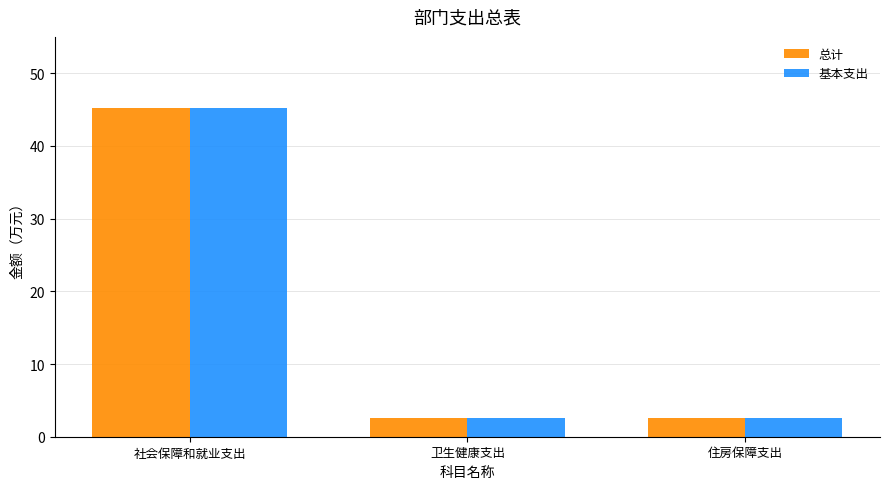

How many bars are there in each group?

2